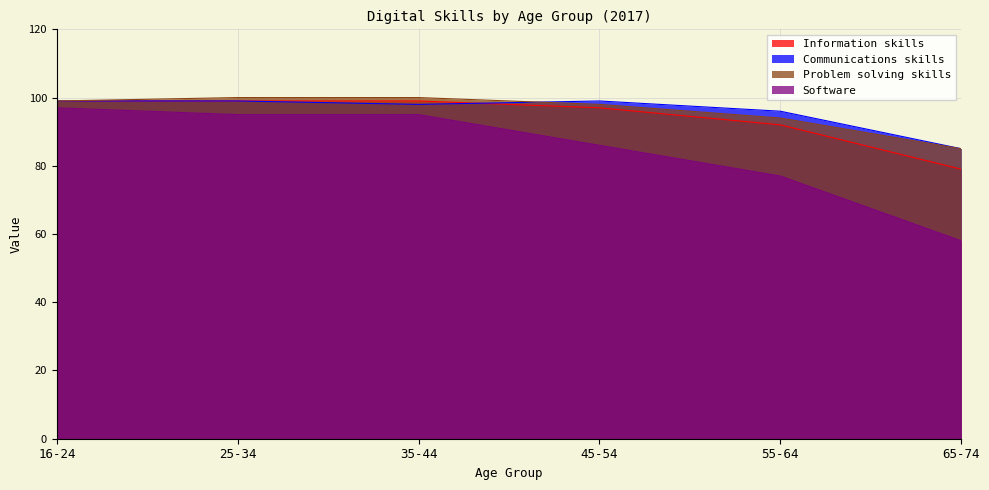

Does the chart display data point markers on the line(s)?

No